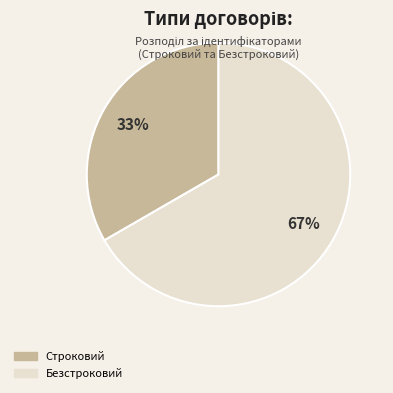

Between Строковий and Безстроковий, which is larger?

Безстроковий